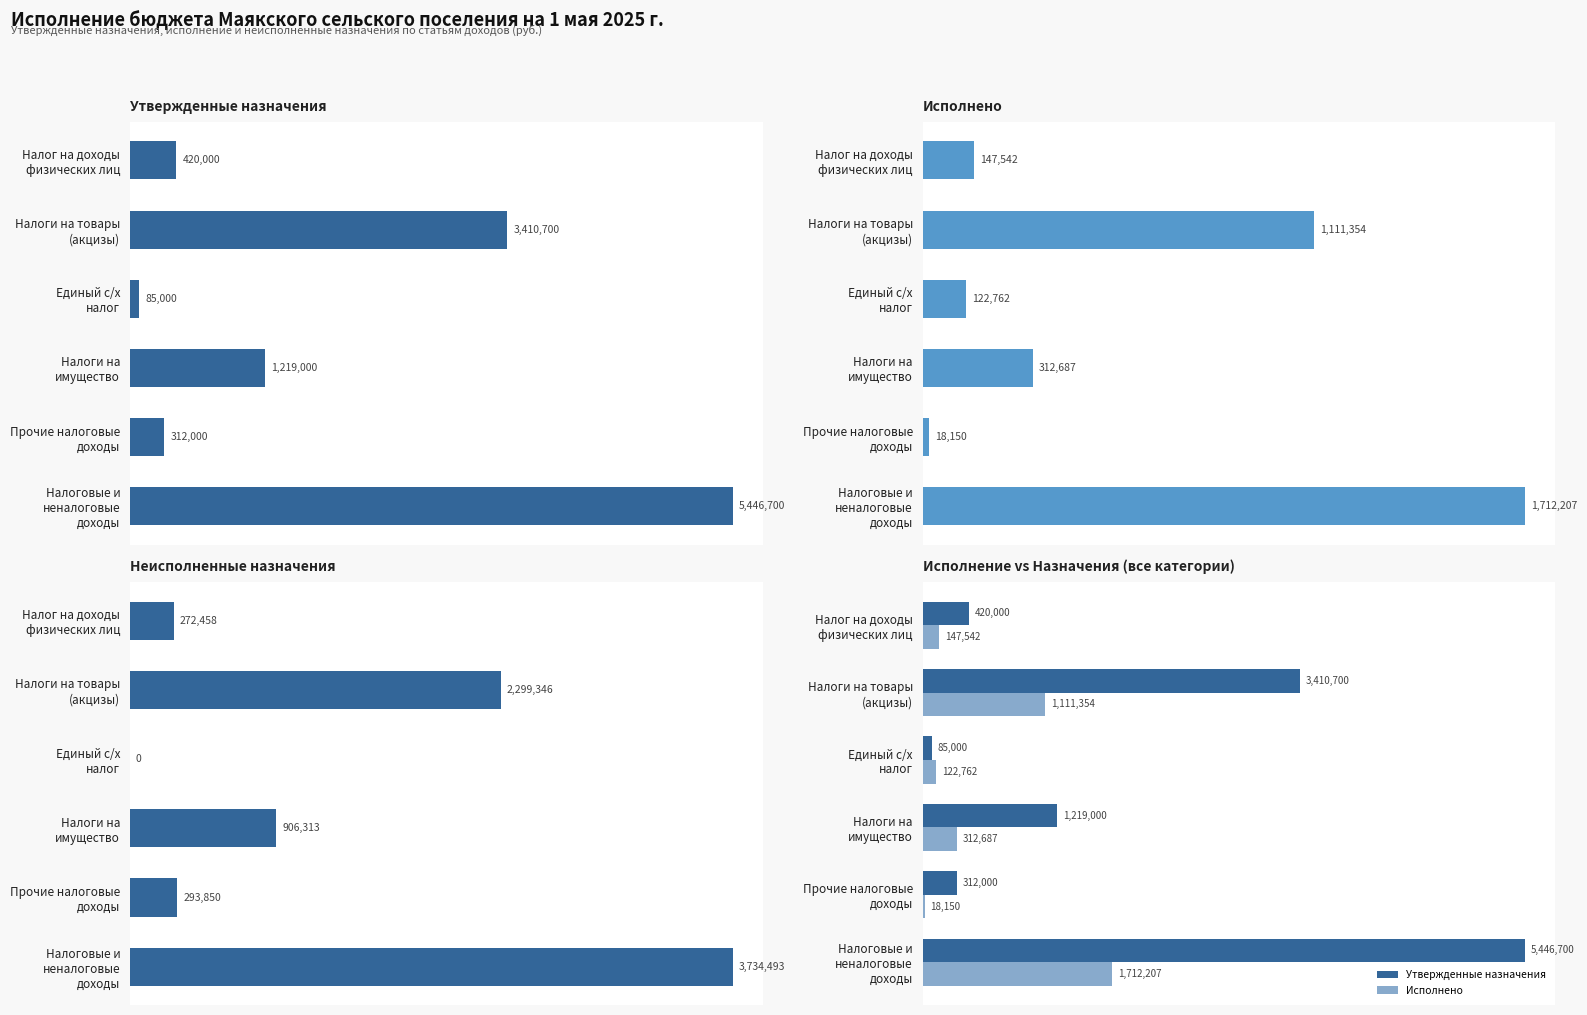

Which series has the largest total across all categories?

Утвержденные бюджетные назначения